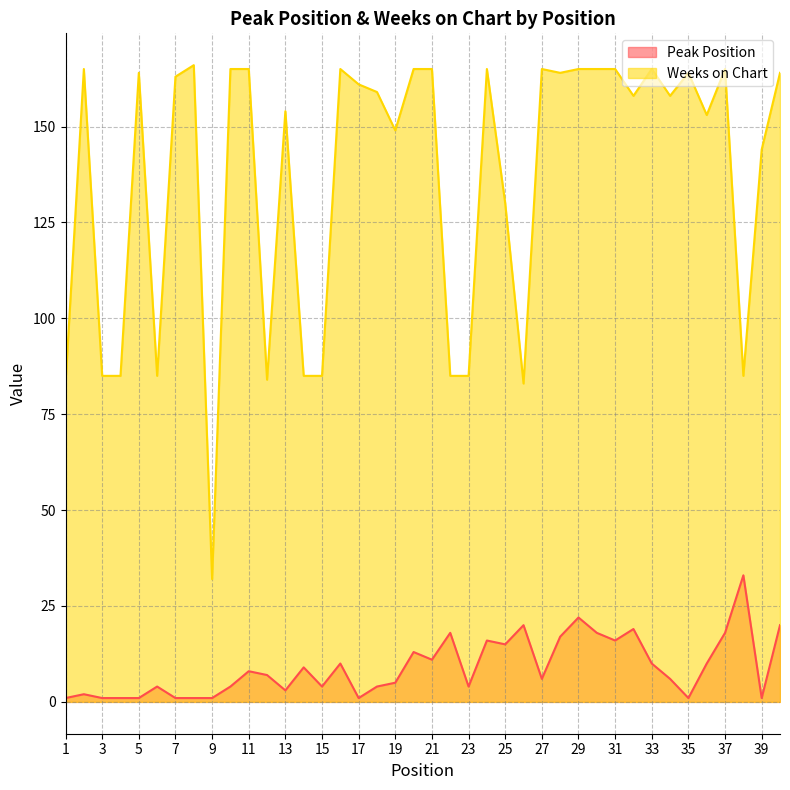

Between 6 and 39, which is larger?

6